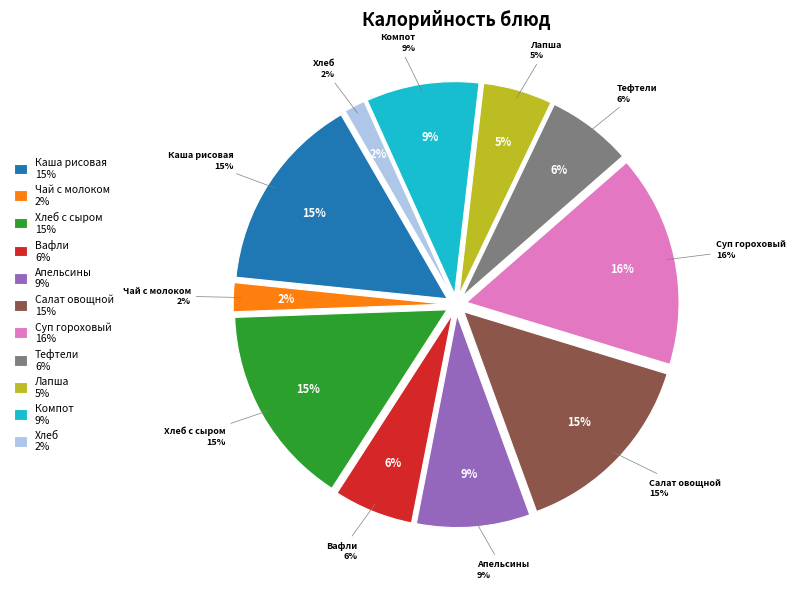

Does Апельсины account for over 50% of the chart?

No